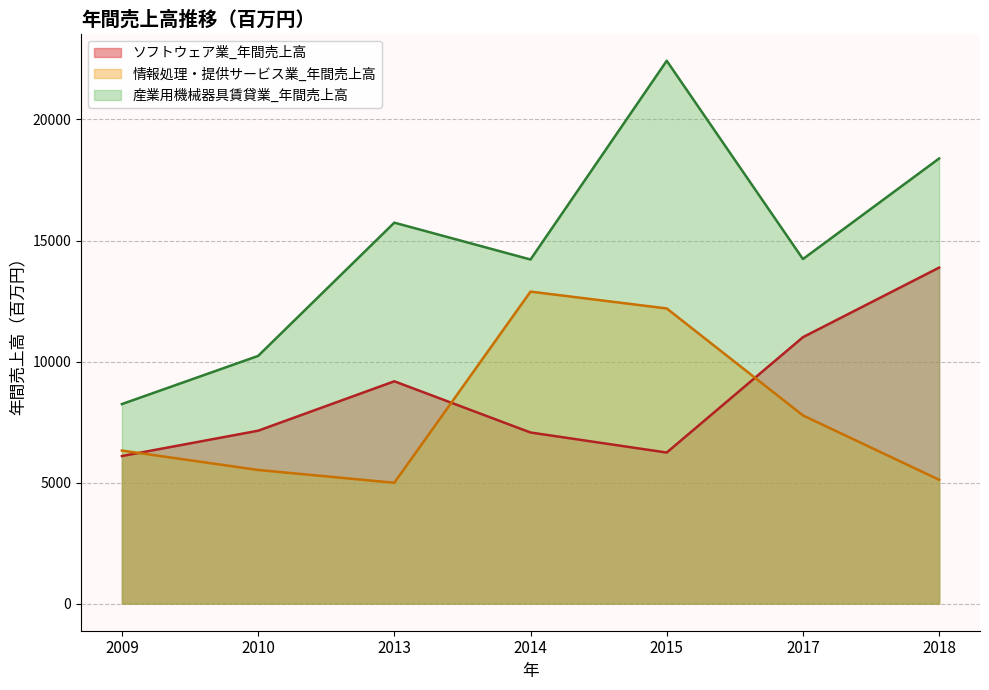

How many series are shown in this chart?

3